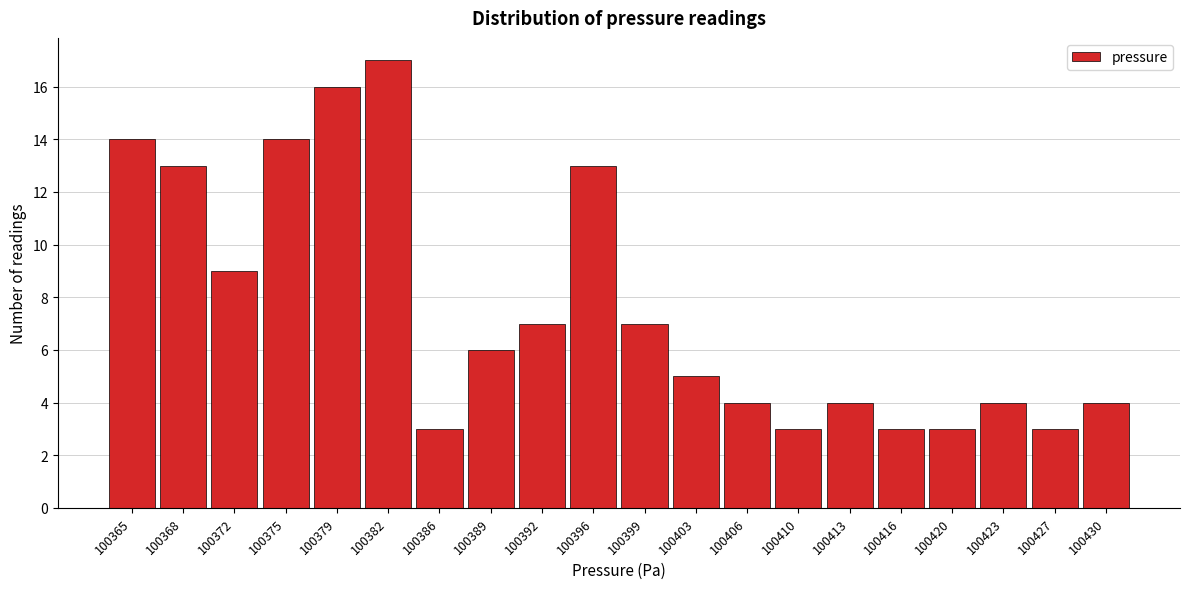

Reading left to right, transcribe all the data shown in this chart.

100365=14	100368=13	100372=9	100375=14	100379=16	100382=17	100386=3	100389=6	100392=7	100396=13	100399=7	100403=5	100406=4	100410=3	100413=4	100416=3	100420=3	100423=4	100427=3	100430=4